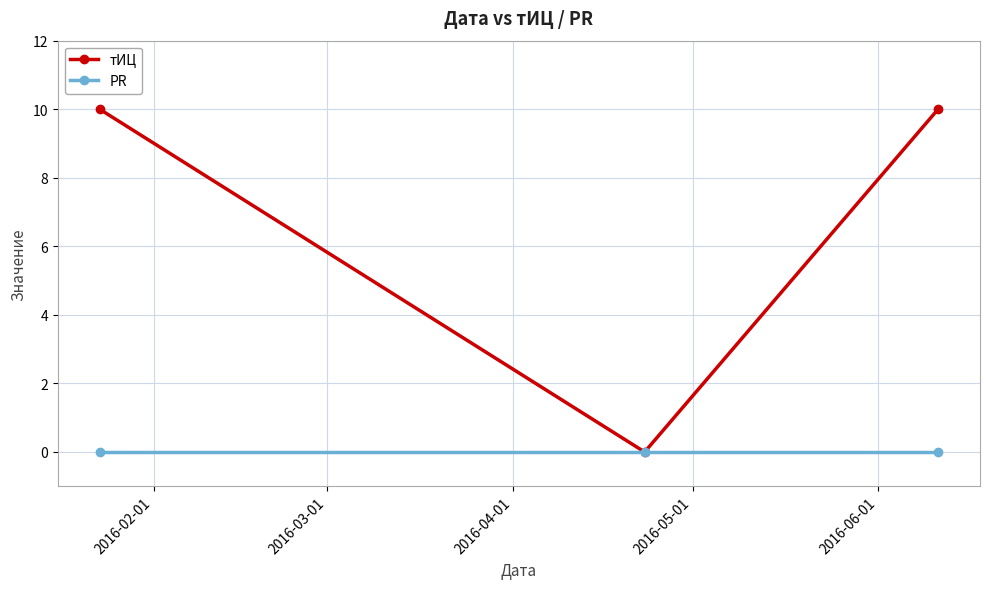

Reading left to right, list all the values displayed in this chart.

тИЦ: 10	0	10
PR: 0	0	0